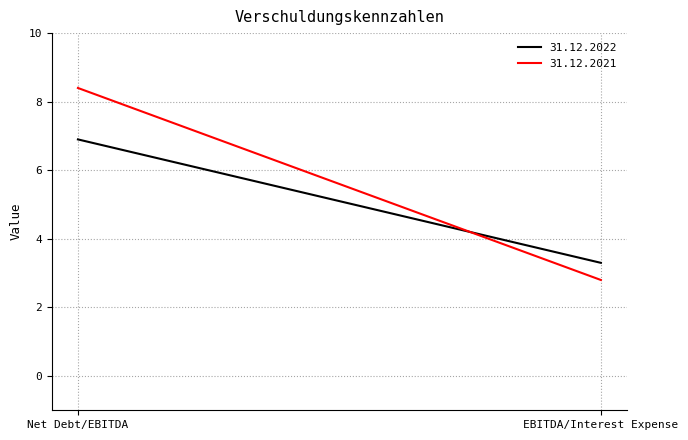

What is the difference between the highest and lowest values at Net Debt/EBITDA?

1.5